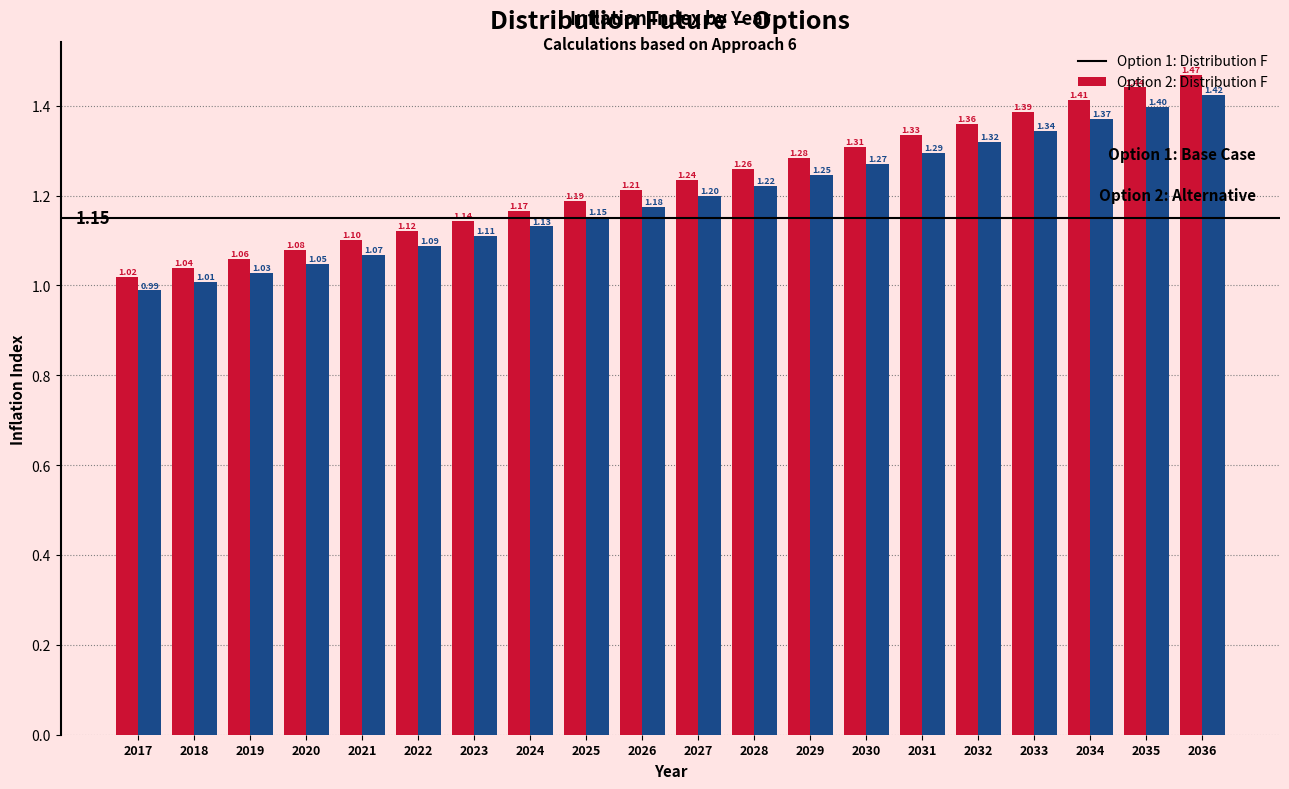

Rank the series by their average value, from highest to lowest.

Option 1: Distribution F, Option 2: Distribution F